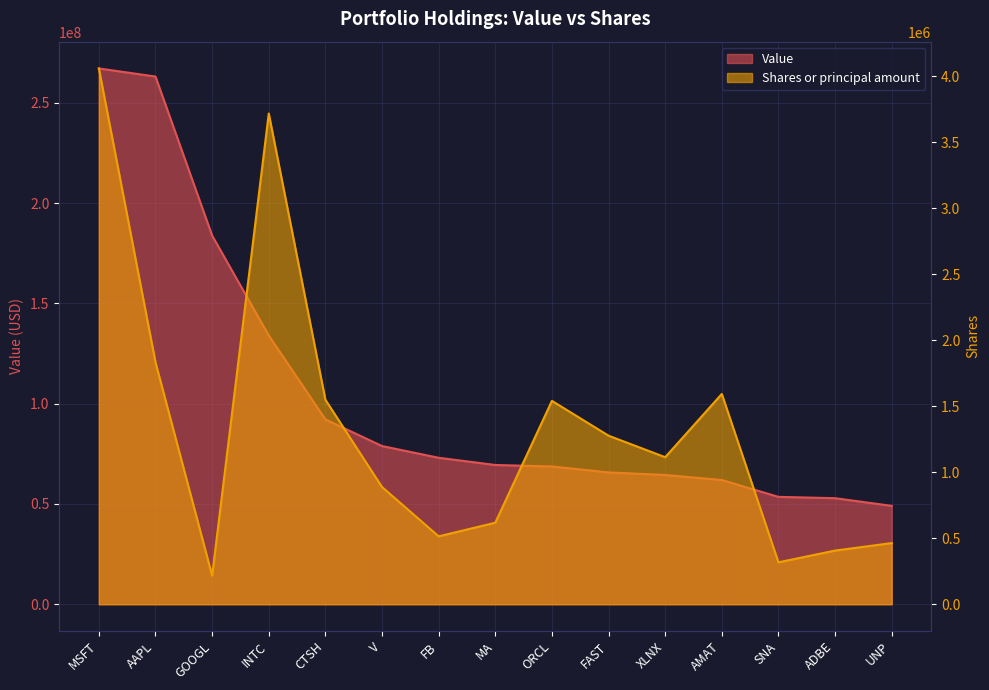

What is the label of the 11th point from the right?

CTSH